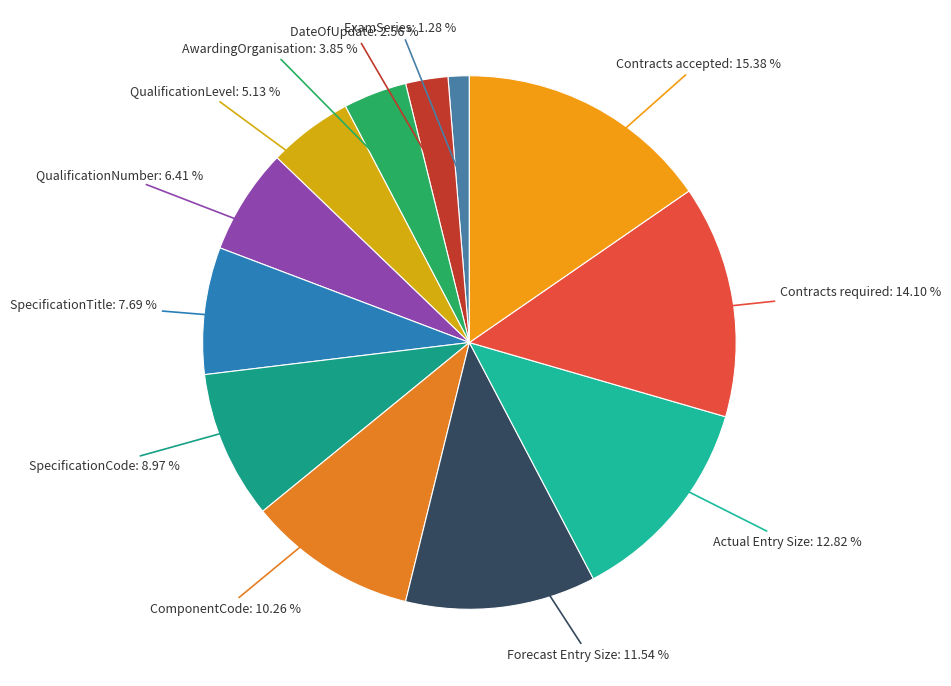

What is the smallest slice in the pie chart?

ExamSeries